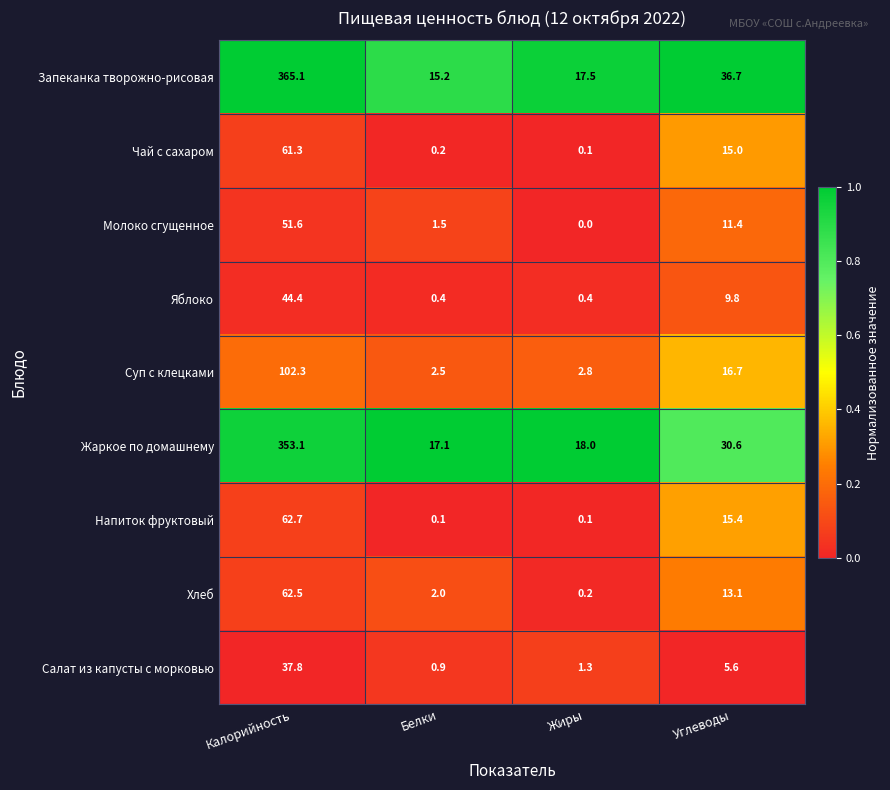

What is the average value of the Запеканка творожно-рисовая series?

108.6